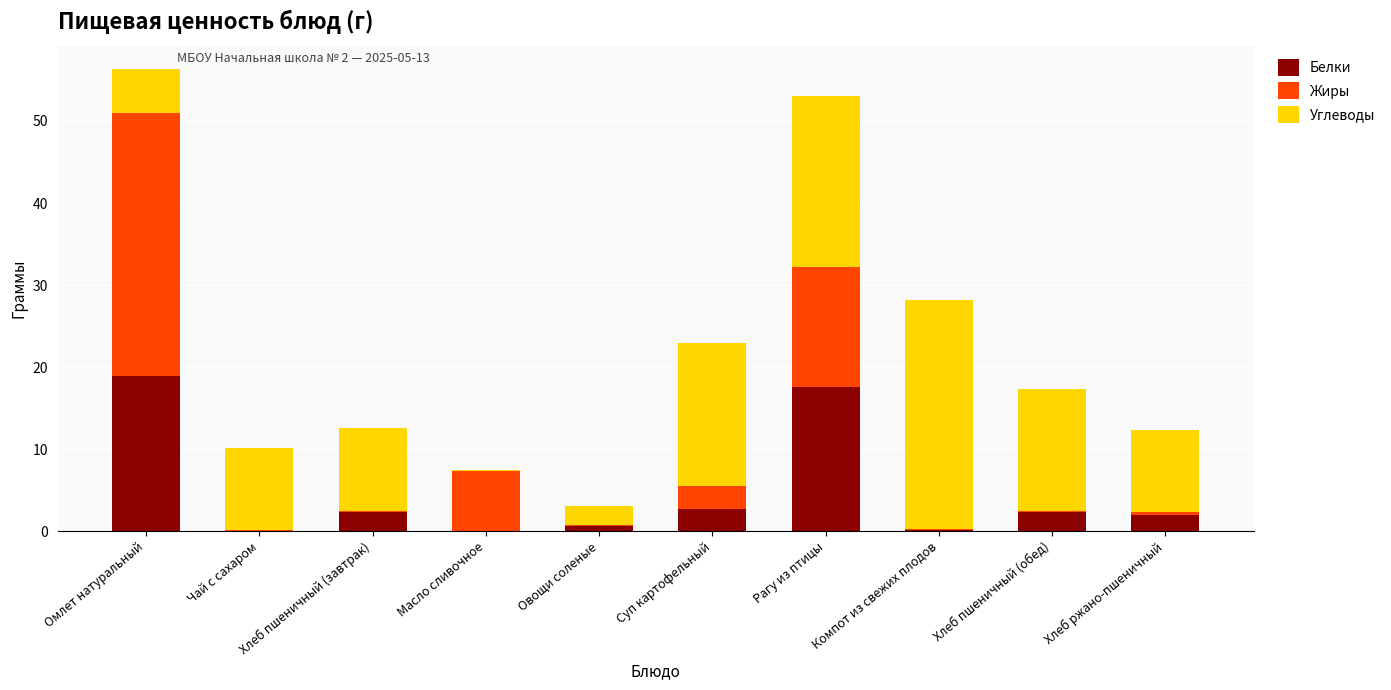

Is it true that Белки equals 2.7 at Суп картофельный?

True